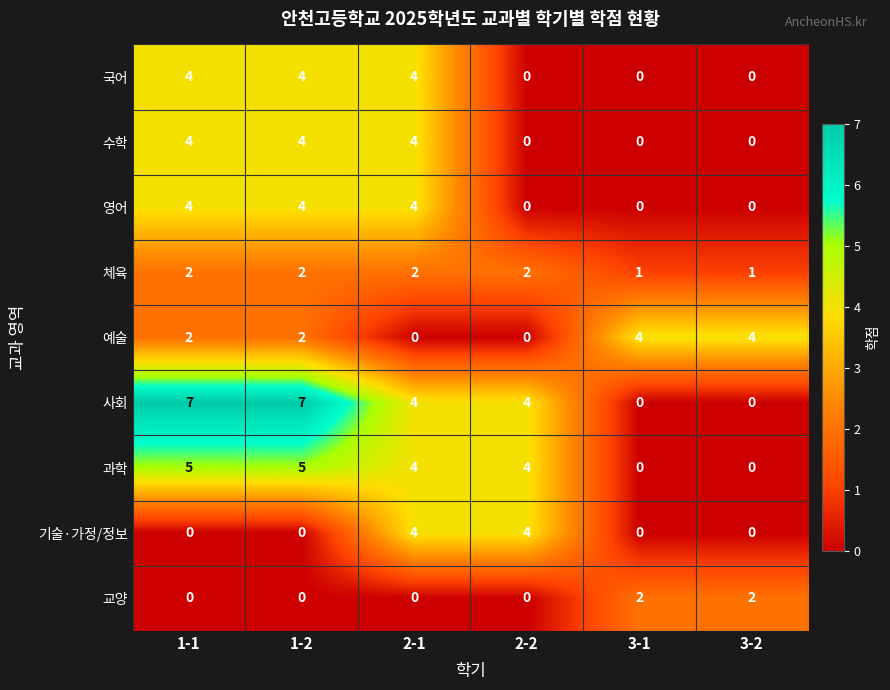

What is the sum of the 사회 values at 2-1 and 1-1?

11